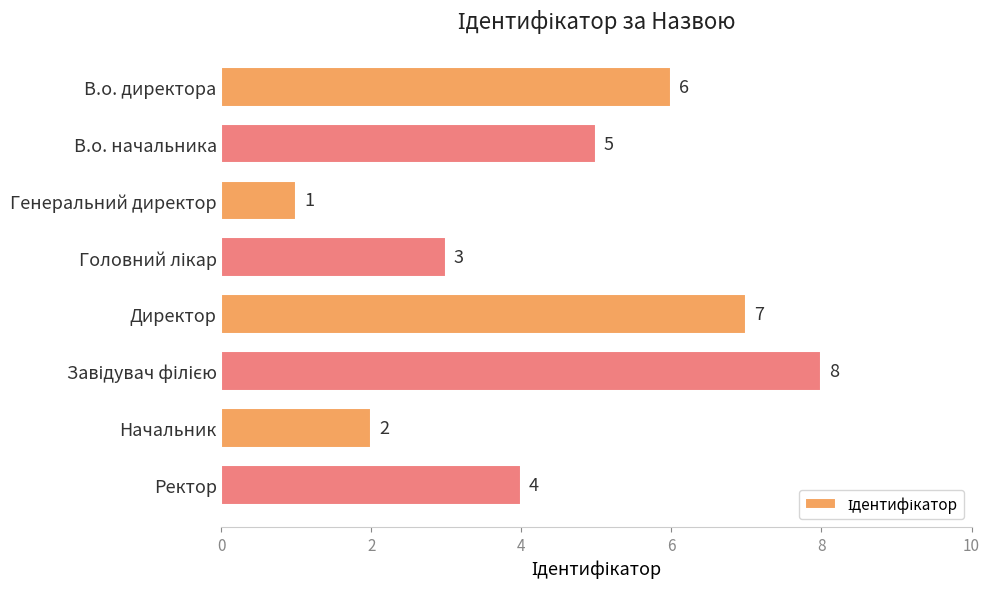

Is it true that the value at Ректор is 1?

False